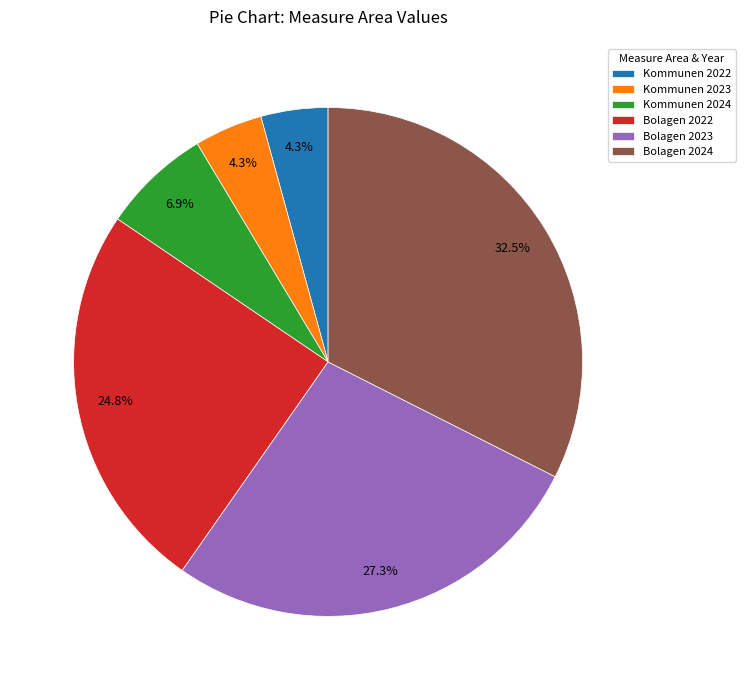

How many slices are in this pie chart?

6